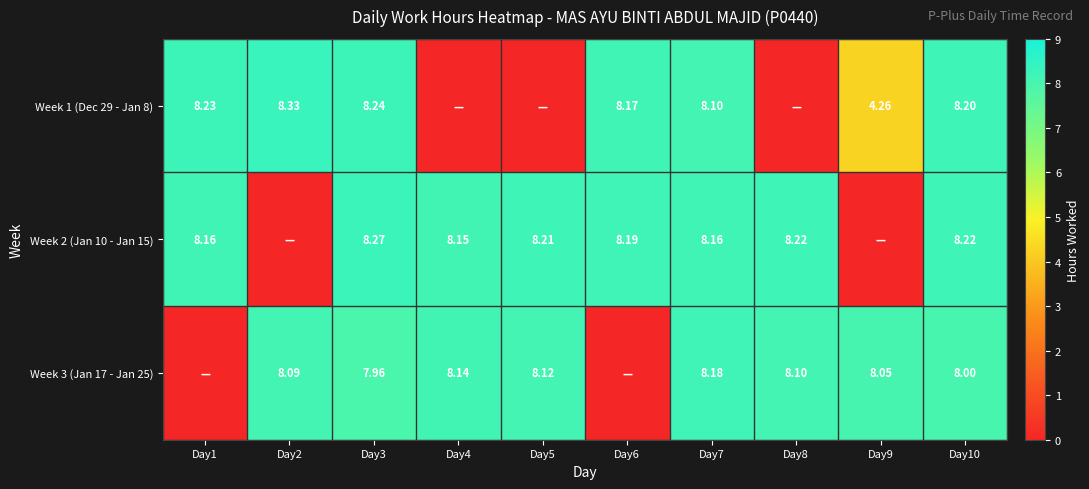

Is the value of Week 3 (Jan 17 - Jan 25) at Day2 greater than the value of Week 2 (Jan 10 - Jan 15) at Day6?

No